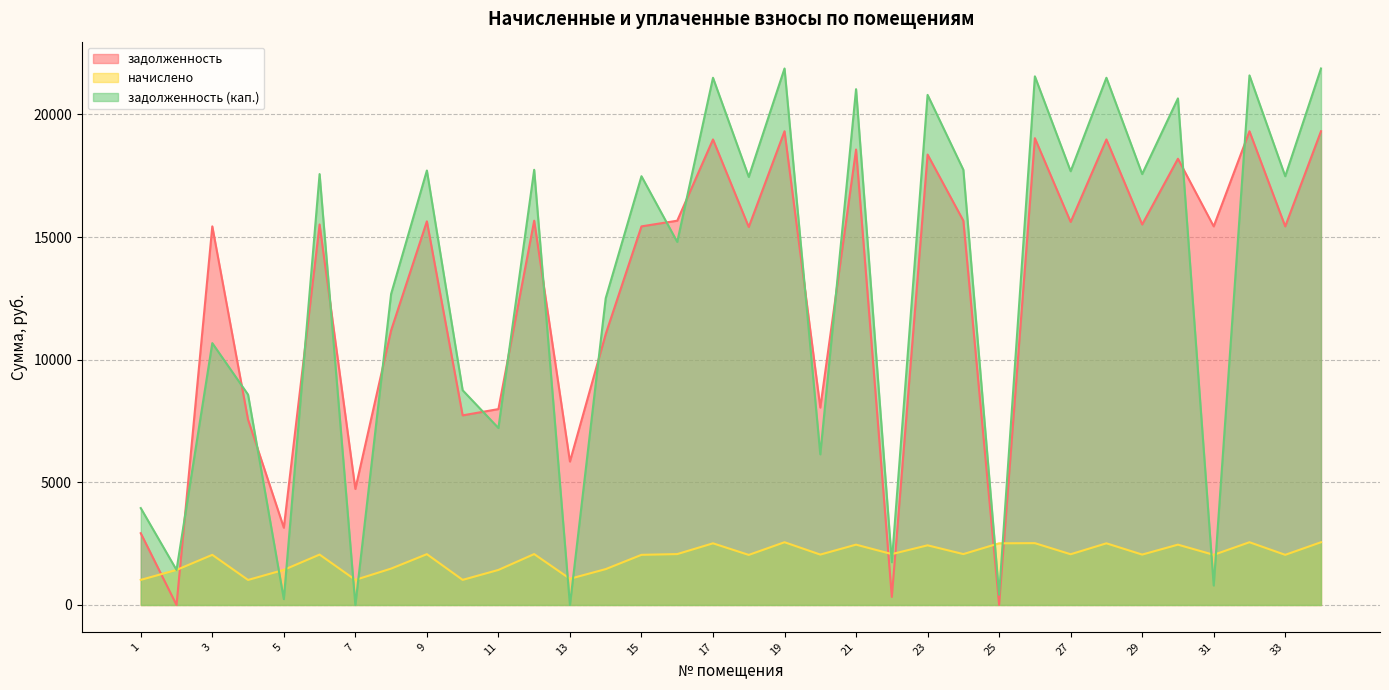

At how many categories does at least one series exceed 3772?

30